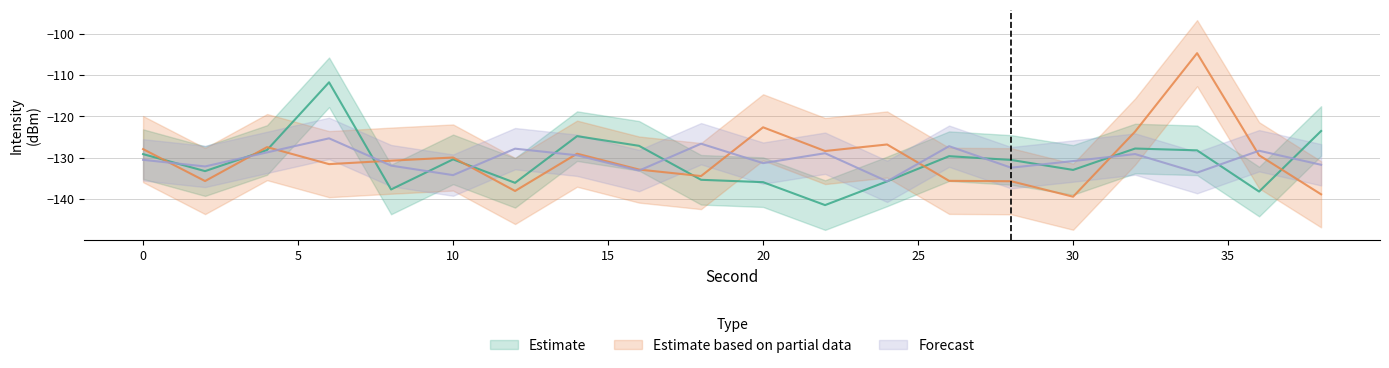

Which series has the largest range (max minus min)?

Estimate based on partial data